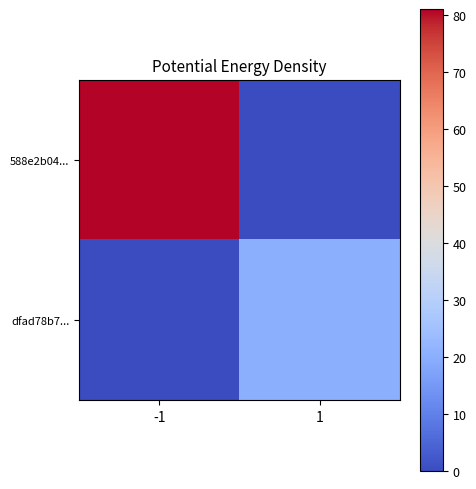

Which category has the lowest value across all series?

1